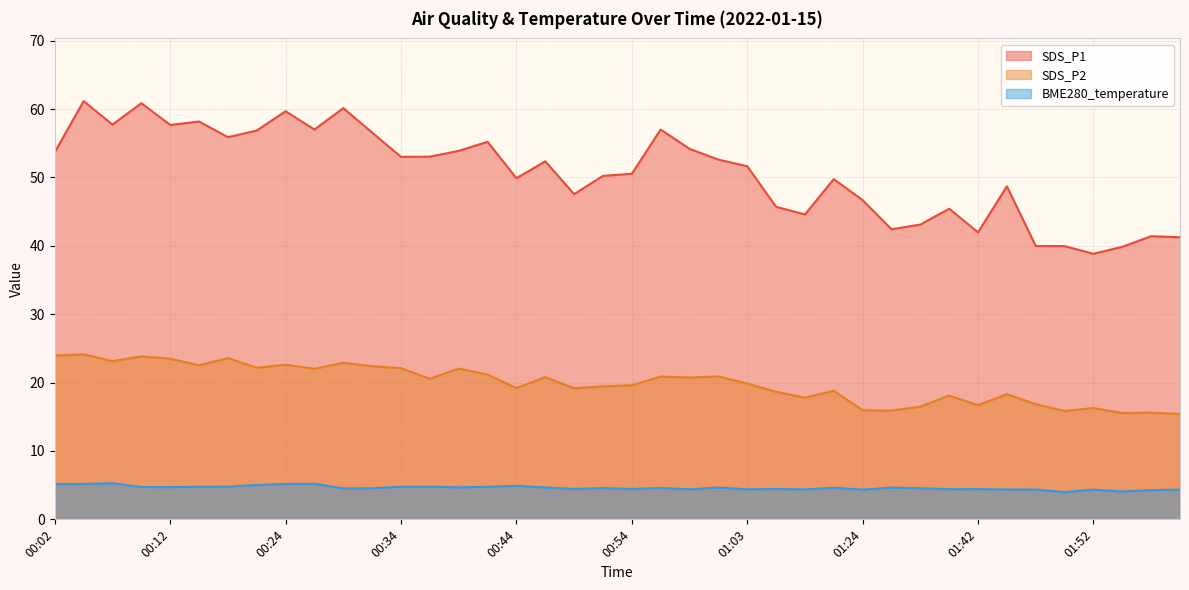

What is the label of the 16th point from the right?

01:03